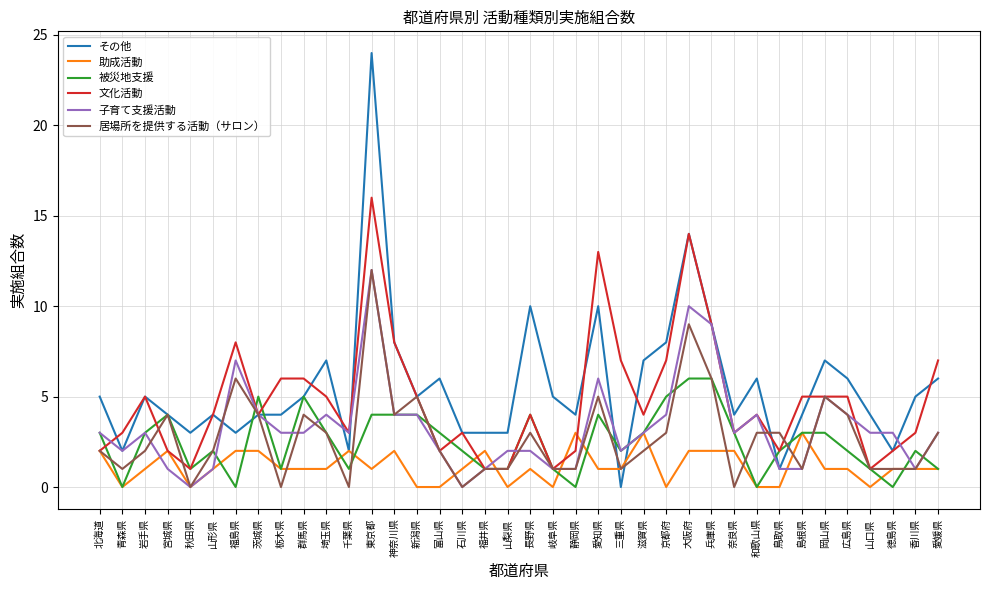

What is the difference between the highest and lowest values at 滋賀県?

5